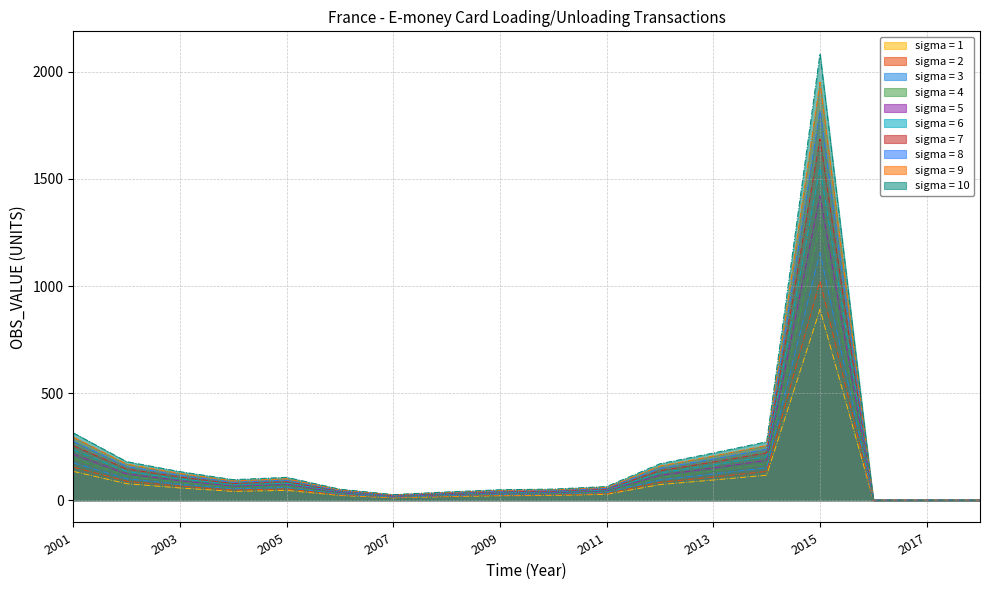

List the labels in order of value, smallest first.

2017, 2019, 2016, 2007, 2008, 2009, 2006, 2010, 2011, 2004, 2005, 2003, 2012, 2002, 2013, 2014, 2001, 2015